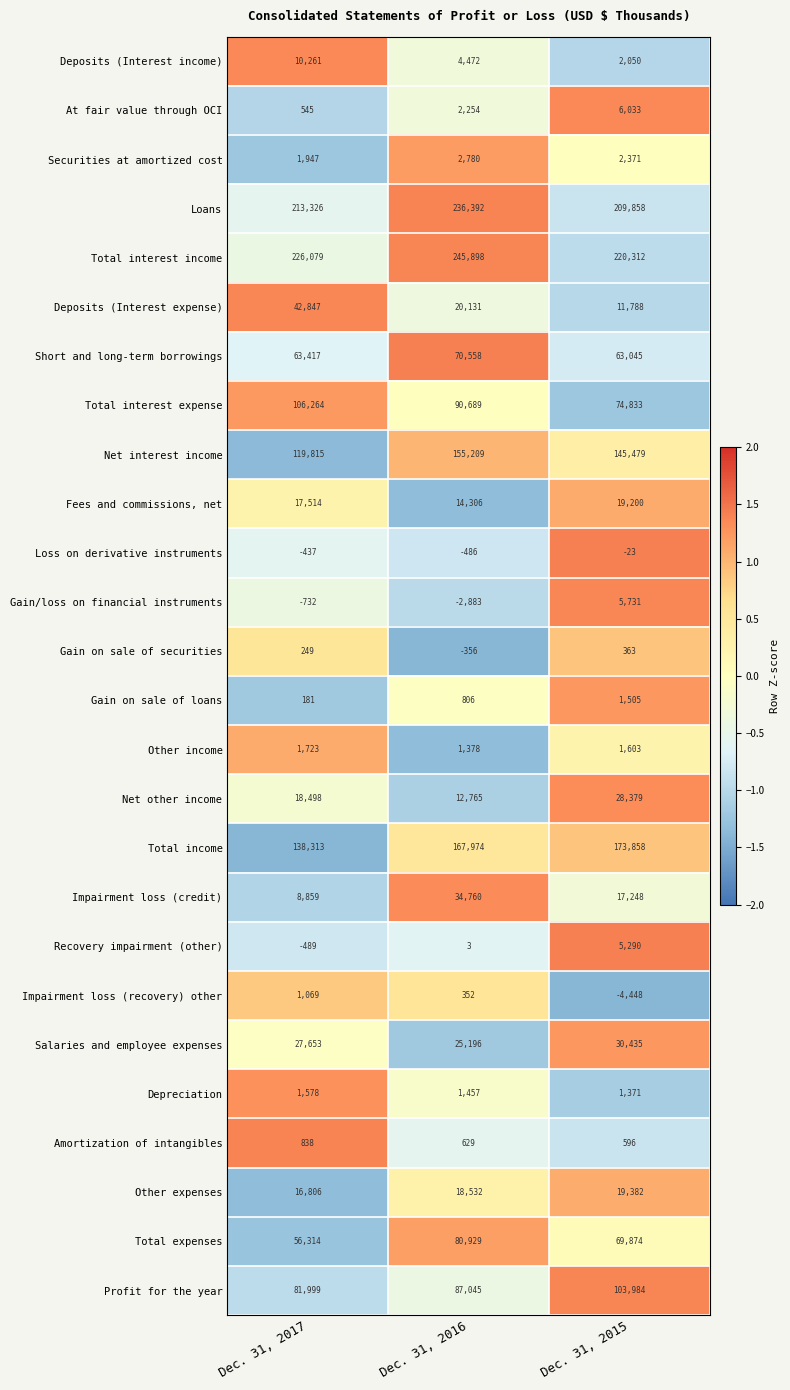

At how many categories does at least one series exceed 0?

3